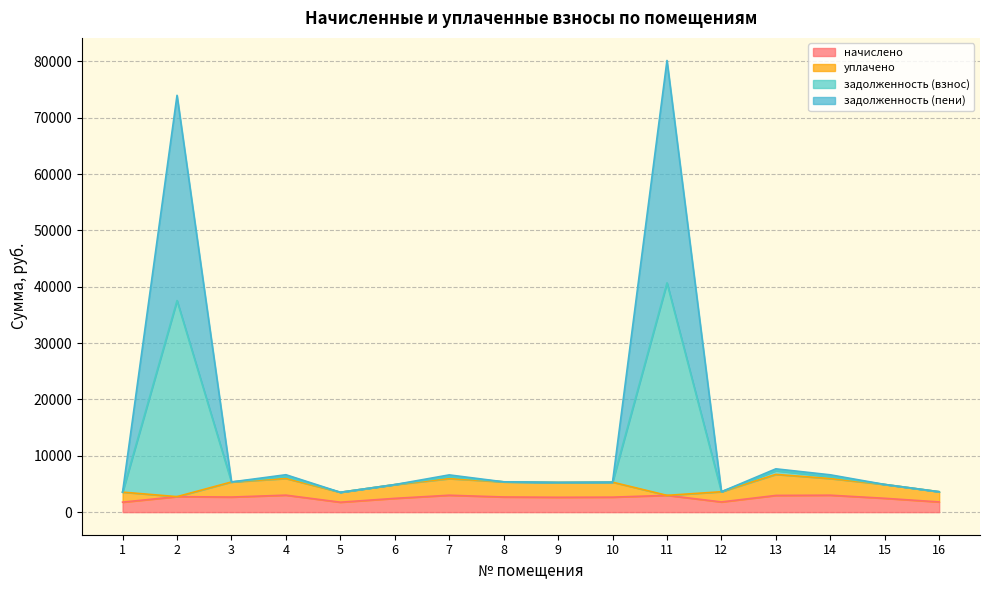

True or false: задолженность (пени) and начислено cross at least once.

False